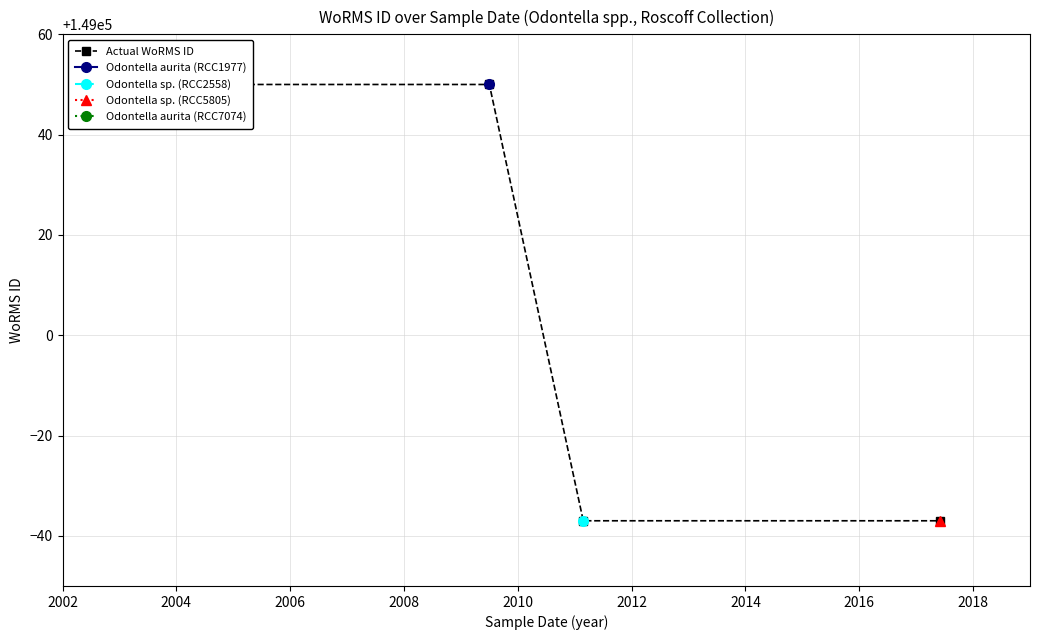

The chart shows a value of 42066 at 2004. True or false?

False